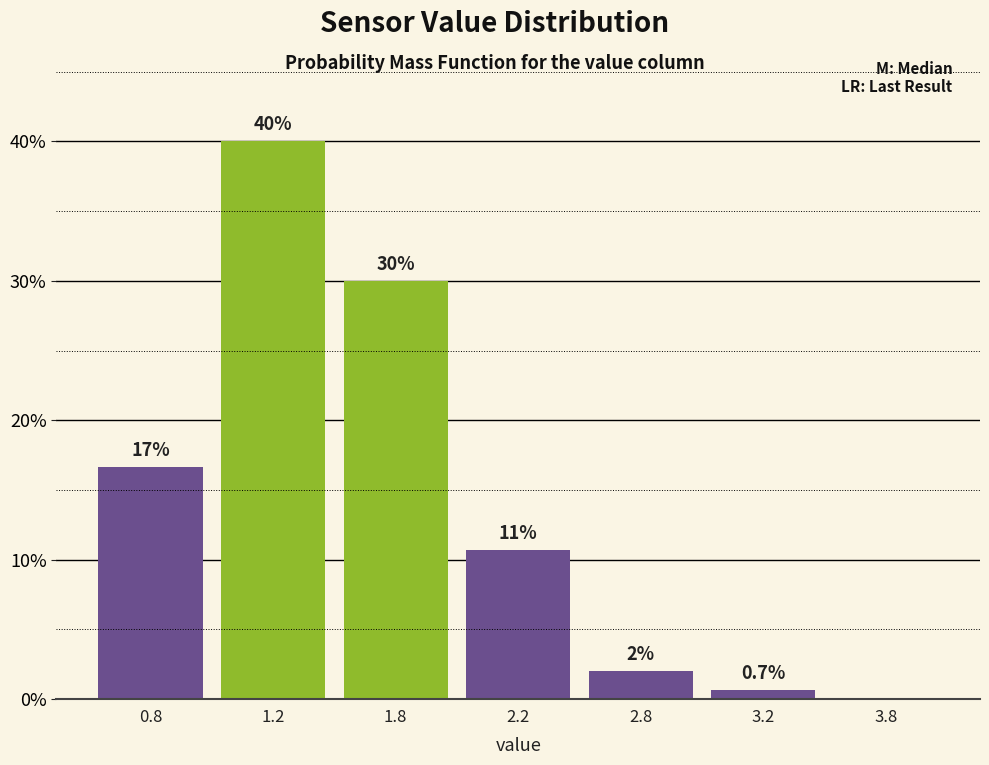

Reading left to right, transcribe all the data shown in this chart.

0.8=16.7	1.2=40.0	1.8=30.0	2.2=10.7	2.8=2.0	3.2=0.7	3.8=0.0